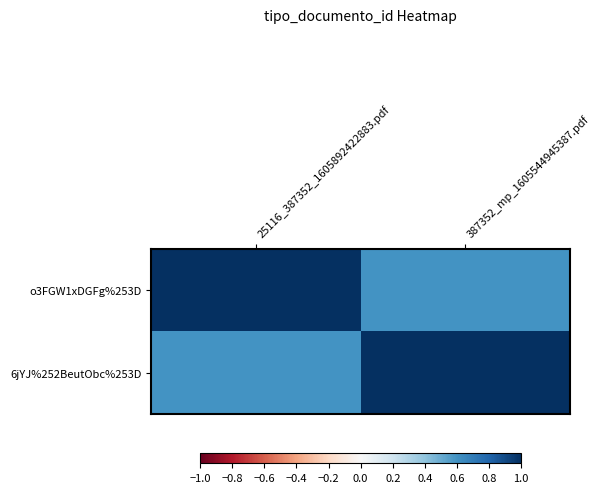

At which category is the sum across all series the highest?

25116_387352_1605892422883.pdf